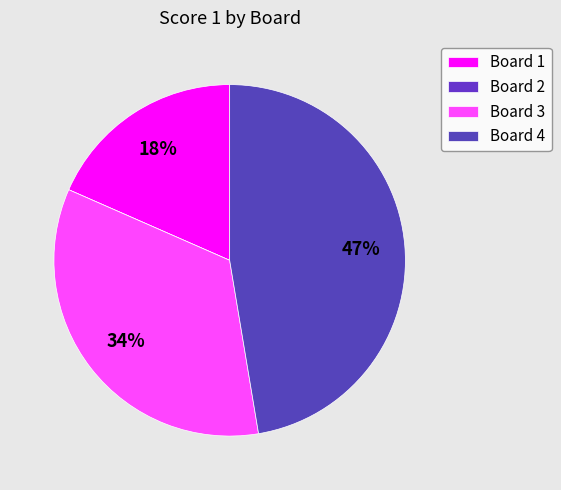

Is there any slice that represents more than half of the pie?

No